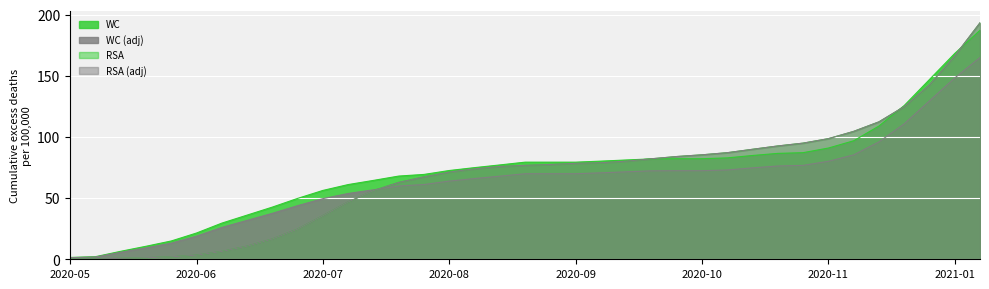

What is the label of the 33rd point from the left?

2020-12-13